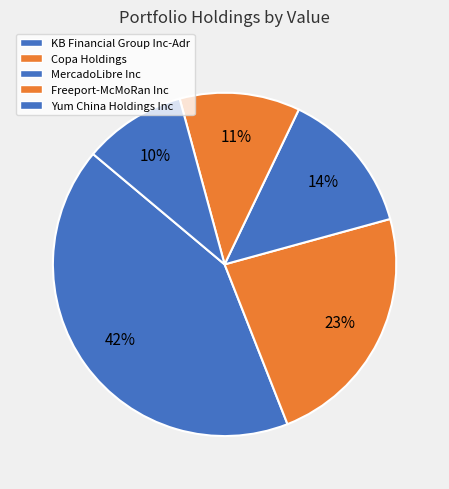

Combined, what portion of the pie is Yum China Holdings Inc and Freeport-McMoRan Inc?

21.0%